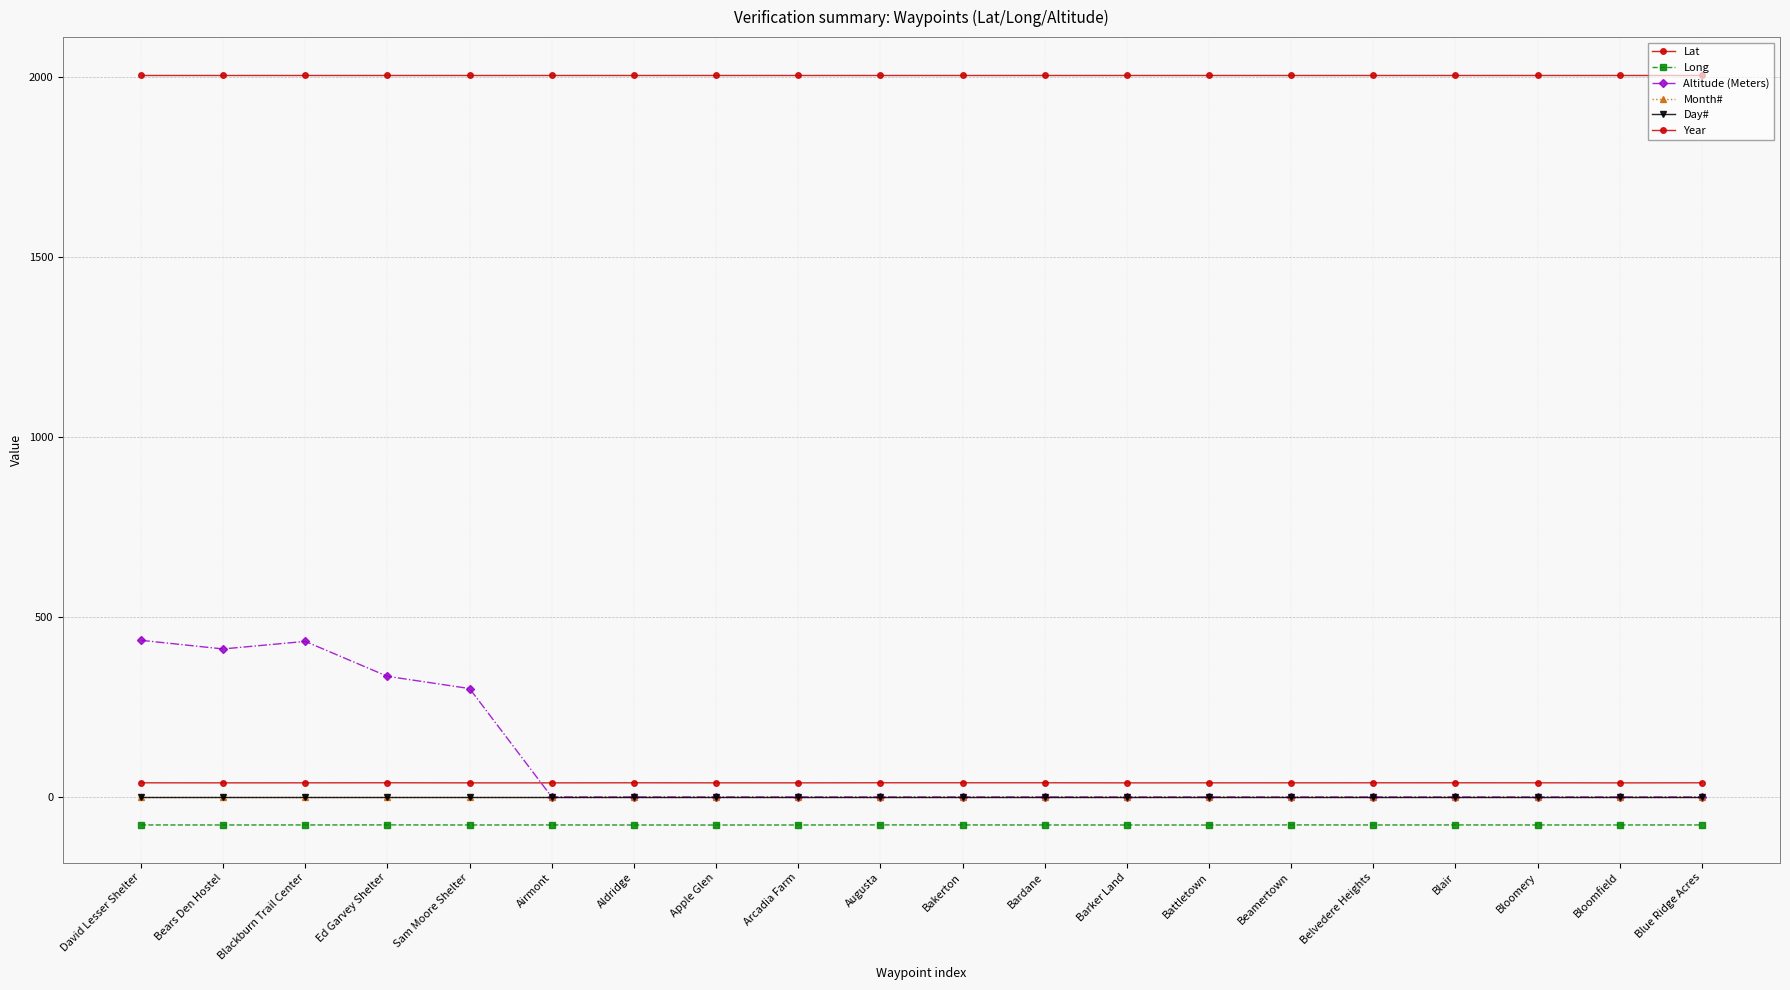

The value of Lat at Beamertown is 39.2. True or false?

True